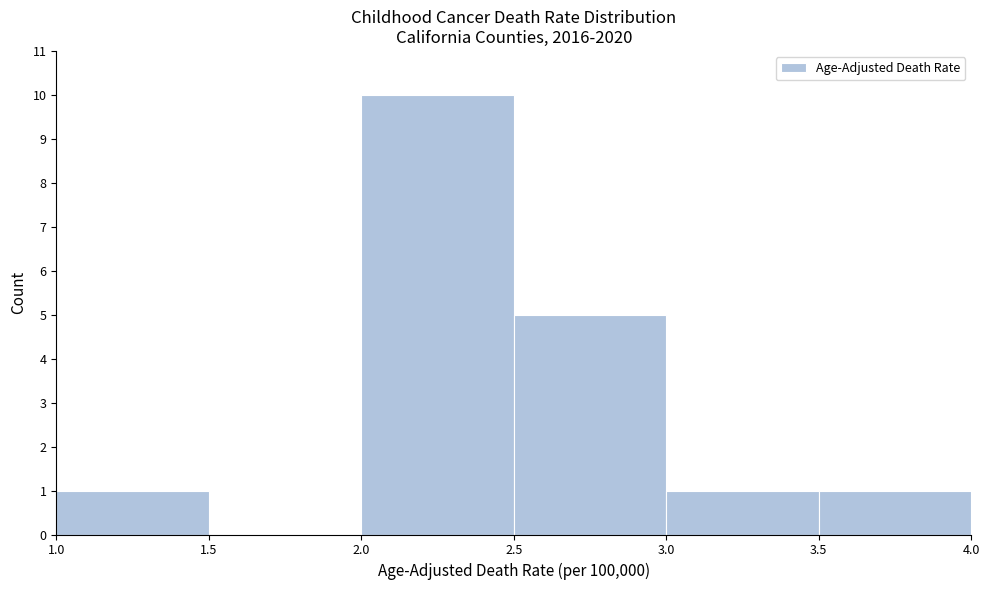

Reading left to right, list every bar in this chart as the range it spans on the x-axis followed by its height. The values are not printed on the chart, so give them approximately, as read against the axis.

1.0 to 1.5: 1
1.5 to 2.0: 0
2.0 to 2.5: 10
2.5 to 3.0: 5
3.0 to 3.5: 1
3.5 to 4.0: 1